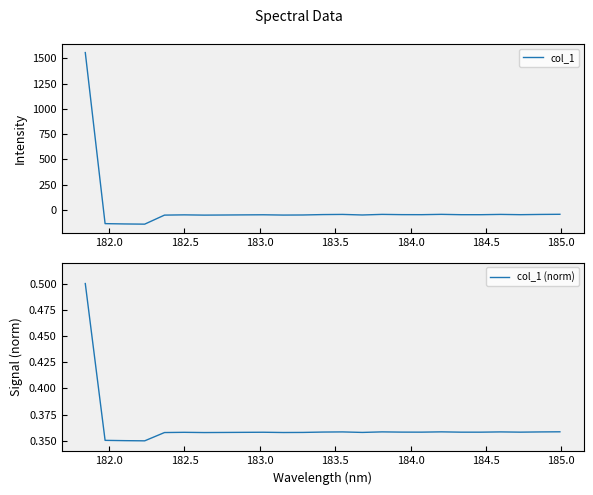

What is the difference between the highest and lowest values at 182.0?

136.4